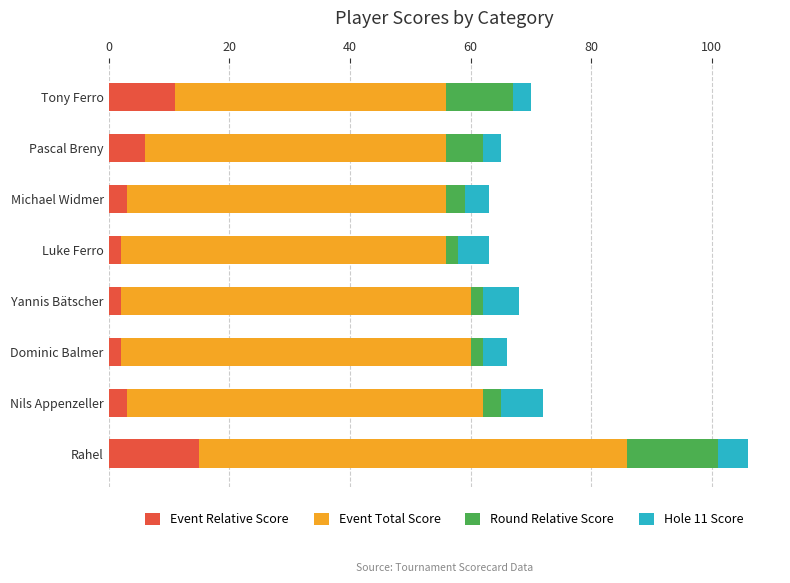

What is the total value across all series at Rahel?

106